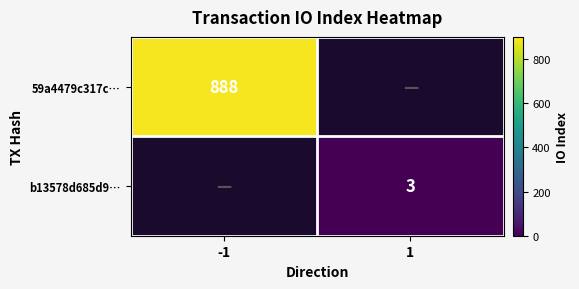

True or false: b13578d685d9… has a value of 4.0 at 1.

False